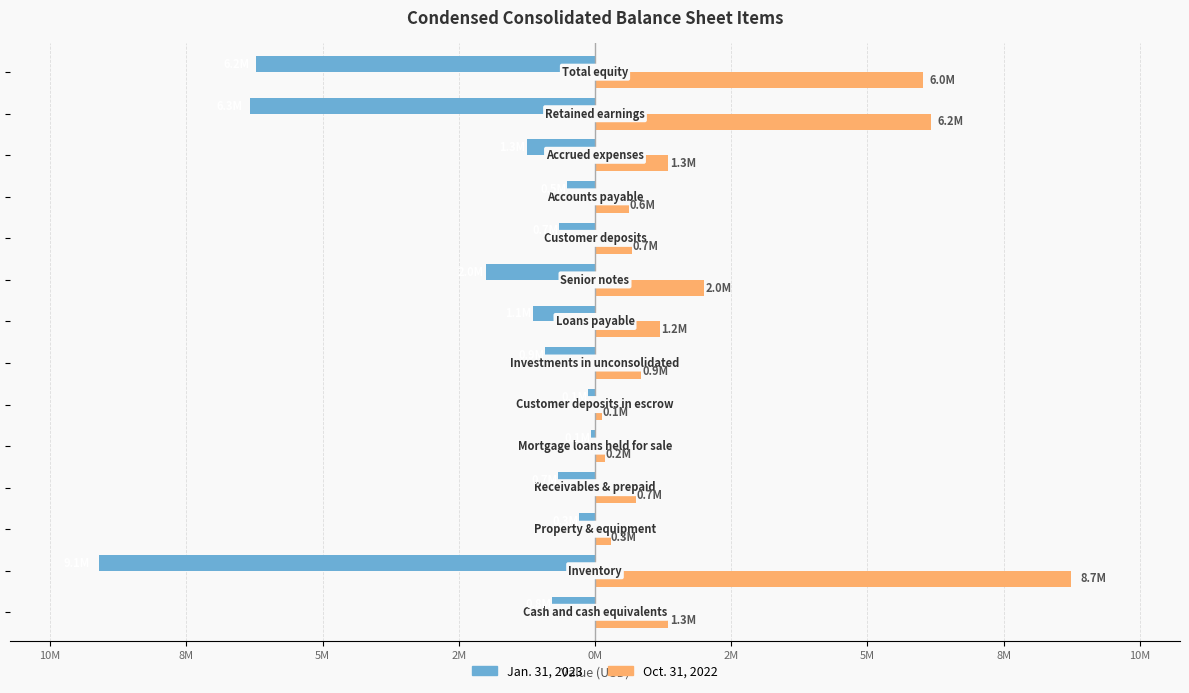

What are all the series names shown in the legend?

Jan. 31, 2023, Oct. 31, 2022